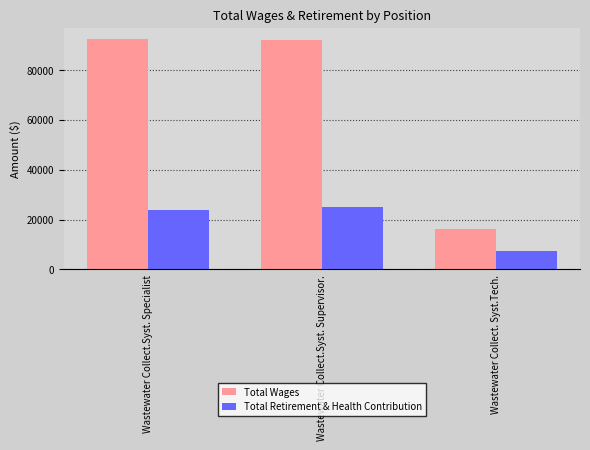

What is the difference between the maximum and minimum values in the Total Retirement & Health Contribution series?

17783